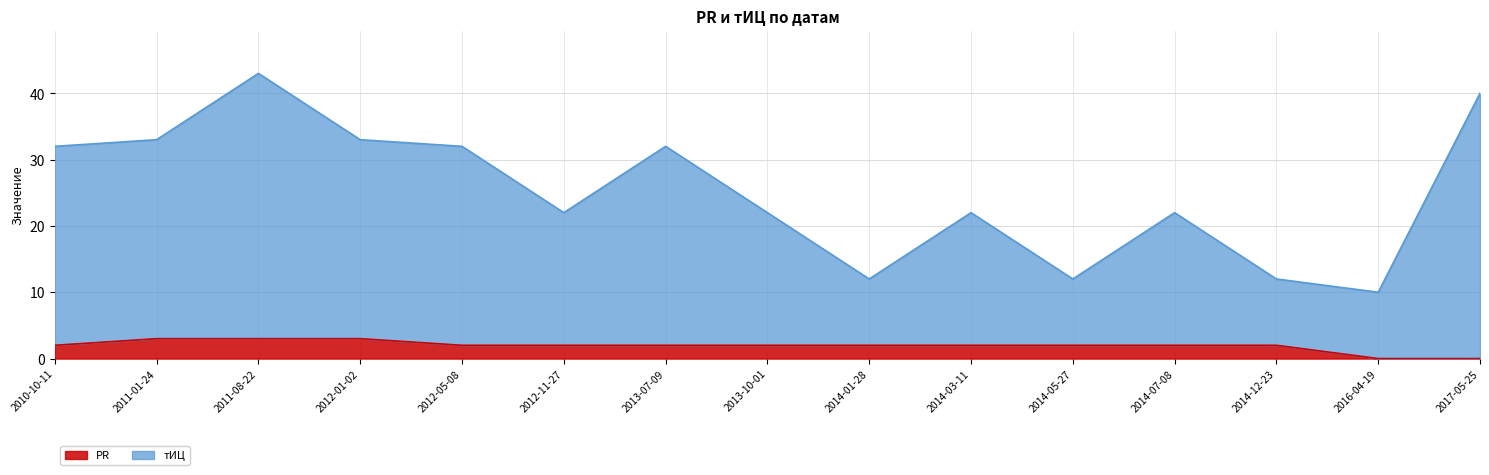

What is the average value of the PR series?

2